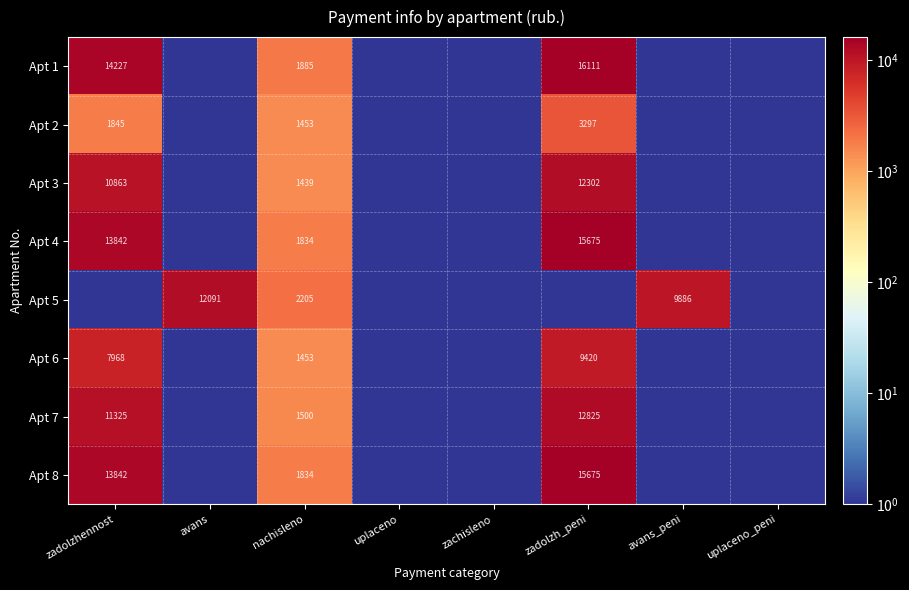

Is it true that Apt 5 equals 2975 at nachisleno?

False